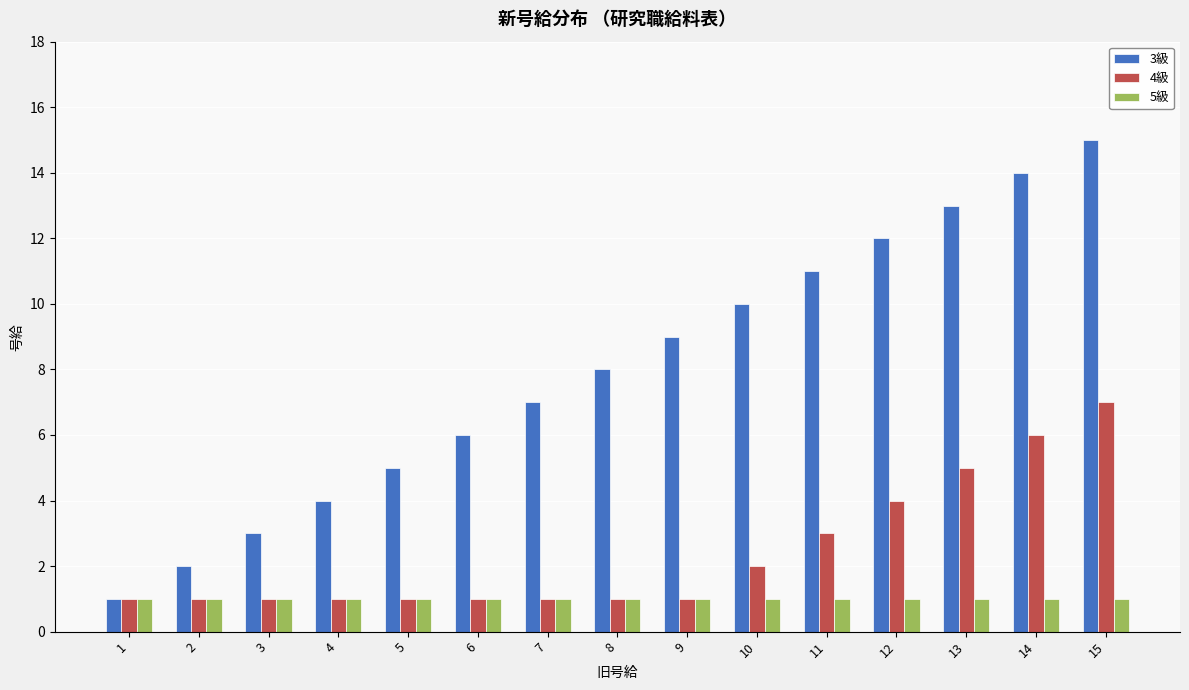

List the series in order of their overall mean, highest first.

3級, 4級, 5級